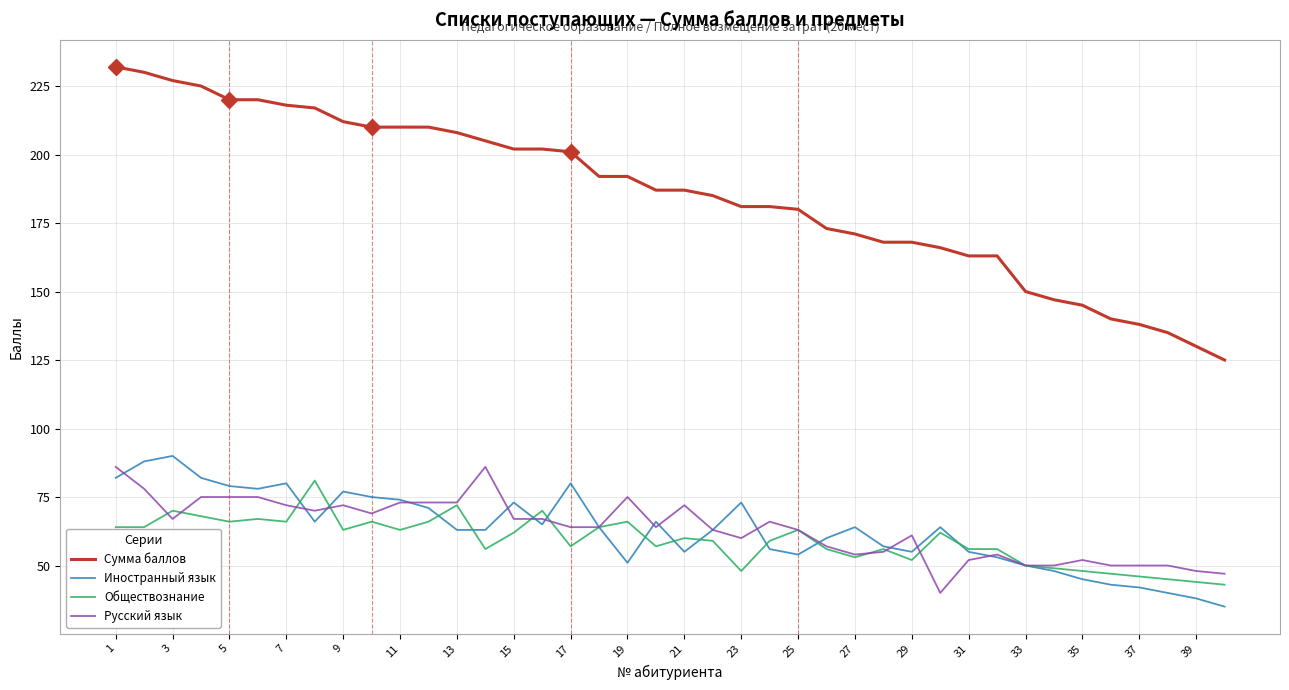

What is the lowest value of the Сумма баллов series?

125